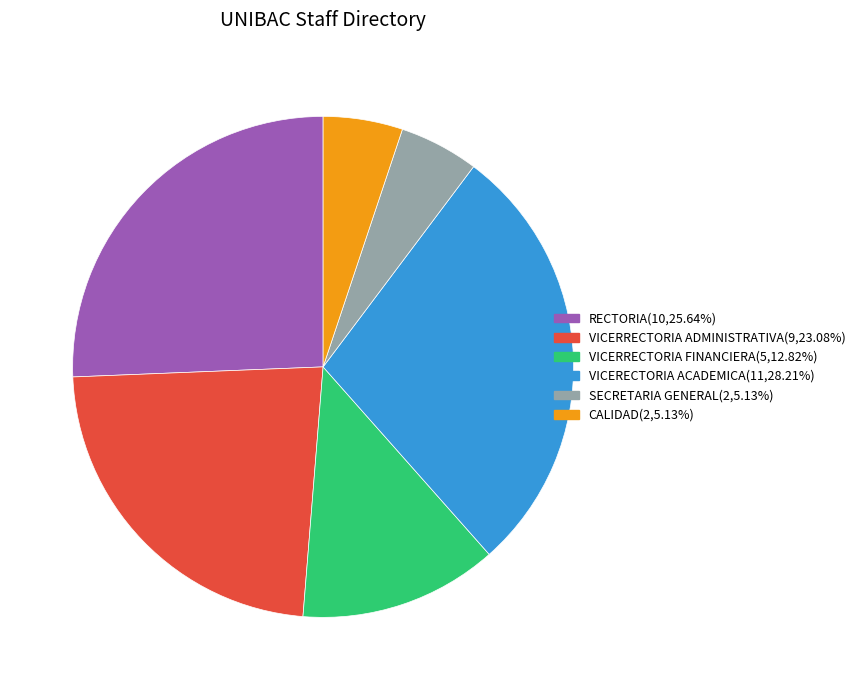

How many segments does this pie chart have?

6